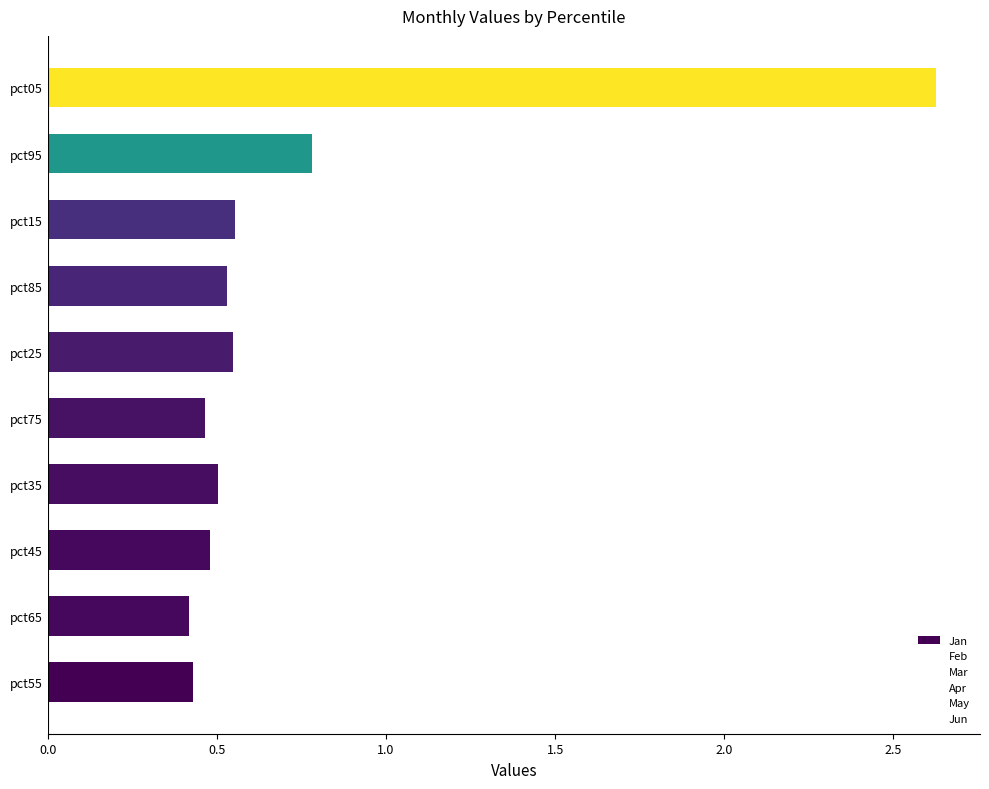

How many bars are there in total?

10